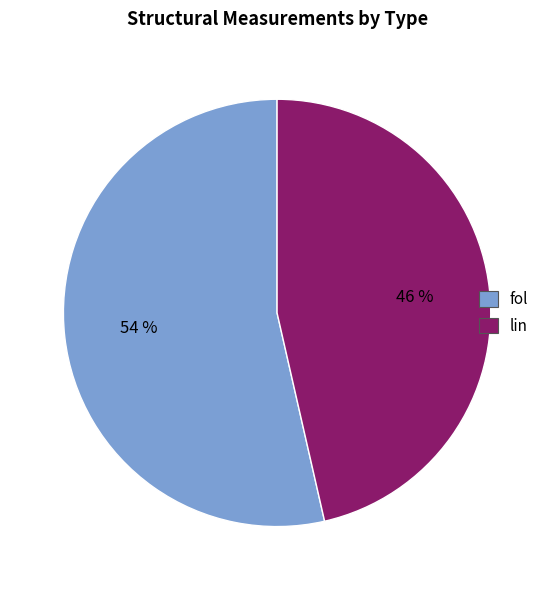

What is the smallest slice in the pie chart?

lin